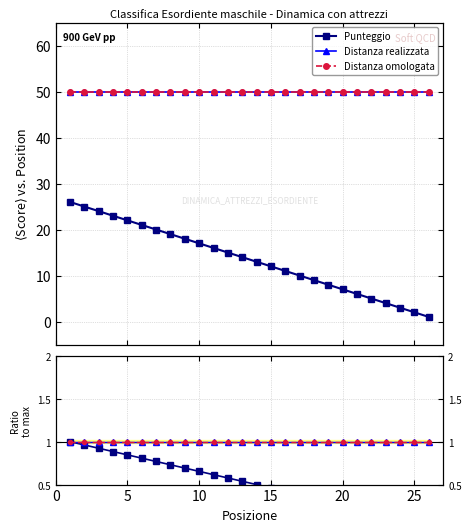

True or false: Punteggio has more than 0 interior local peaks.

False